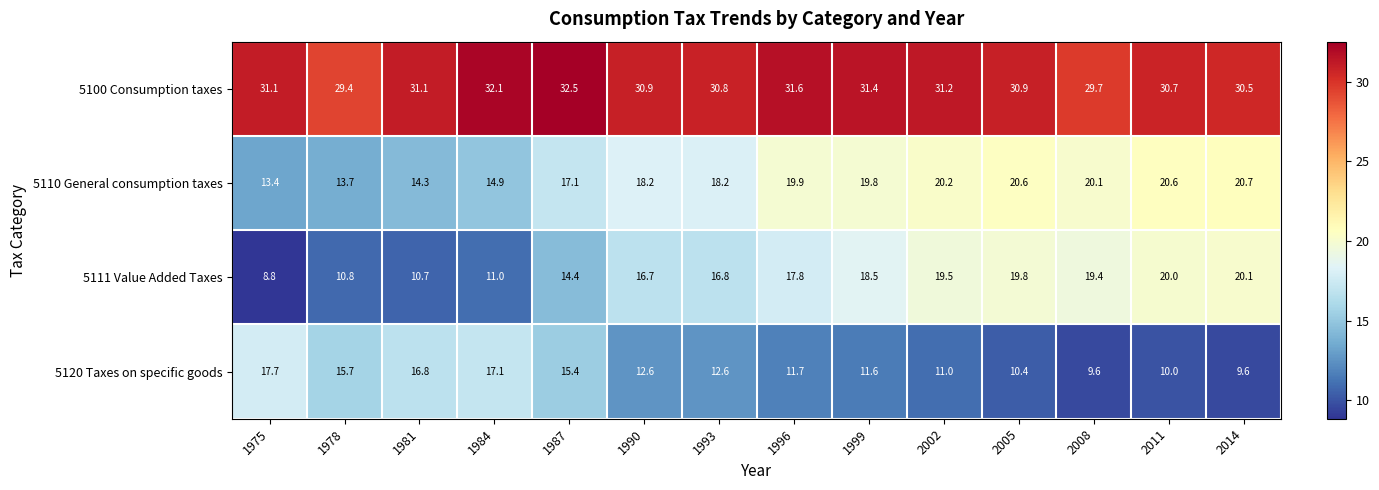

True or false: 5110 General consumption taxes has a value of 24.9 at 1987.

False